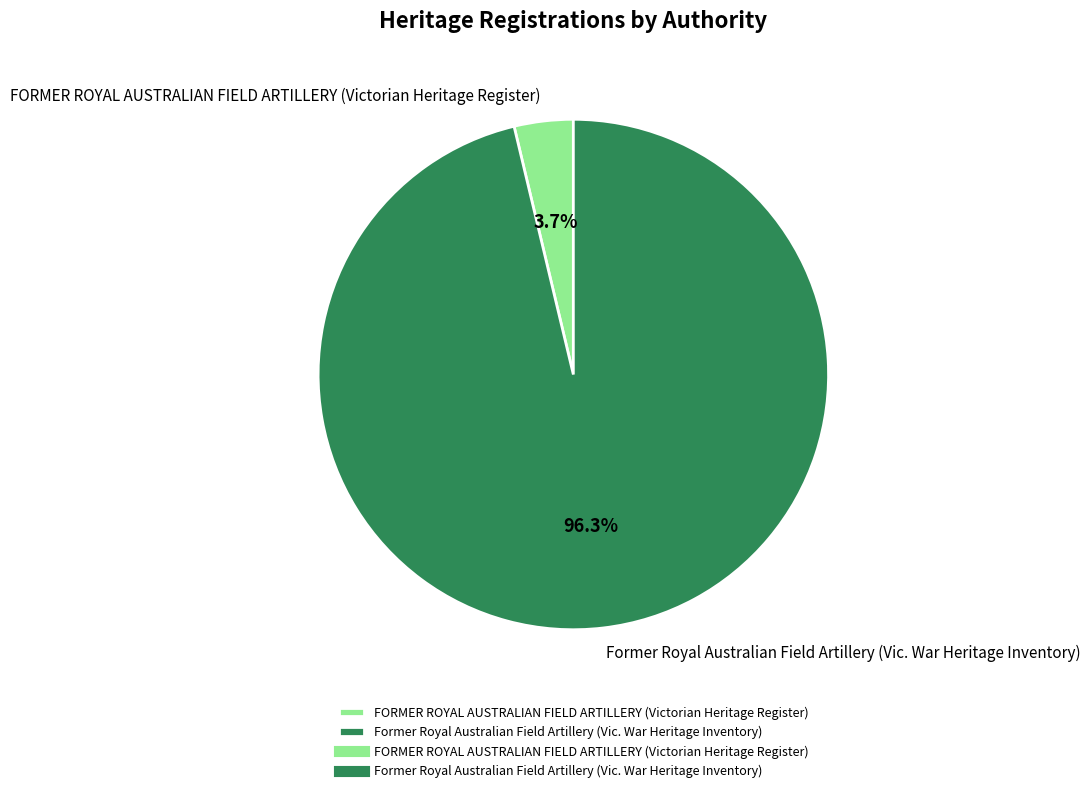

Is Former Royal Australian Field Artillery (Vic. War Heritage Inventory) the majority of the pie?

Yes